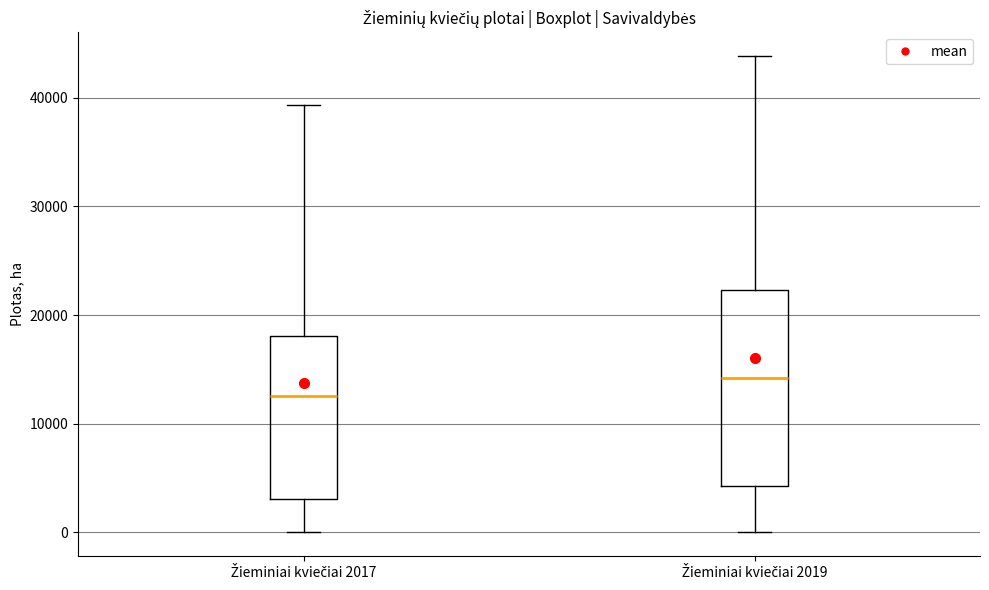

Which box is the tallest, from its lower edge to its upper edge?

Žieminiai kviečiai 2019